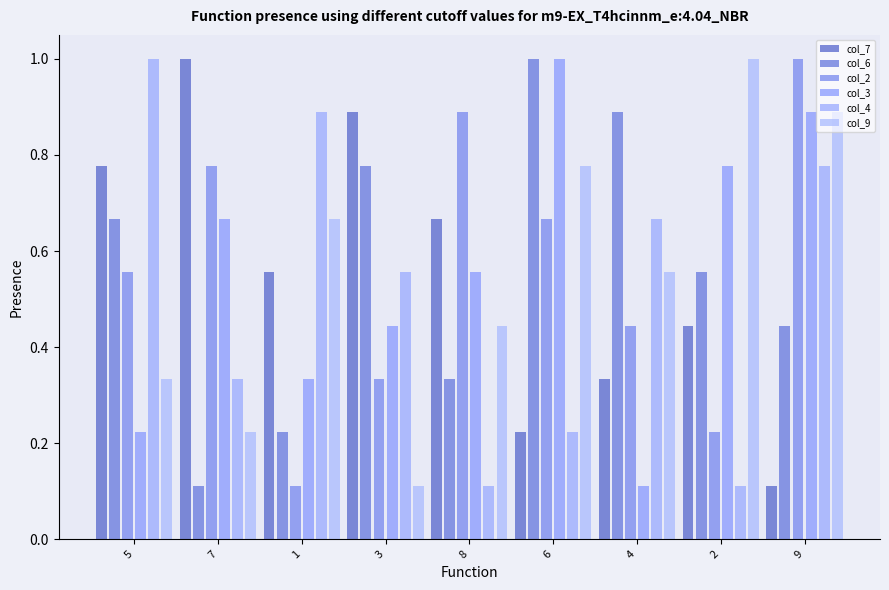

Reading left to right, transcribe all the data shown in this chart.

col_7: 5=0.8	7=1.0	1=0.6	3=0.9	8=0.7	6=0.2	4=0.3	2=0.4	9=0.1
col_6: 5=0.7	7=0.1	1=0.2	3=0.8	8=0.3	6=1.0	4=0.9	2=0.6	9=0.4
col_2: 5=0.6	7=0.8	1=0.1	3=0.3	8=0.9	6=0.7	4=0.4	2=0.2	9=1.0
col_3: 5=0.2	7=0.7	1=0.3	3=0.4	8=0.6	6=1.0	4=0.1	2=0.8	9=0.9
col_4: 5=1.0	7=0.3	1=0.9	3=0.6	8=0.1	6=0.2	4=0.7	2=0.1	9=0.8
col_9: 5=0.3	7=0.2	1=0.7	3=0.1	8=0.4	6=0.8	4=0.6	2=1.0	9=0.9